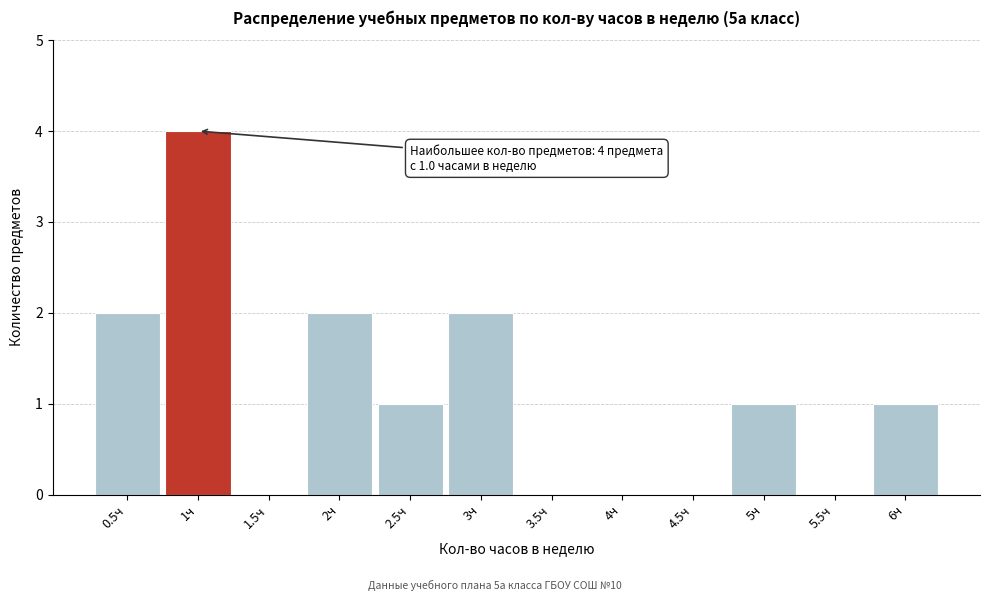

Which range on the x-axis has the tallest bar?

0.75 to 1.25